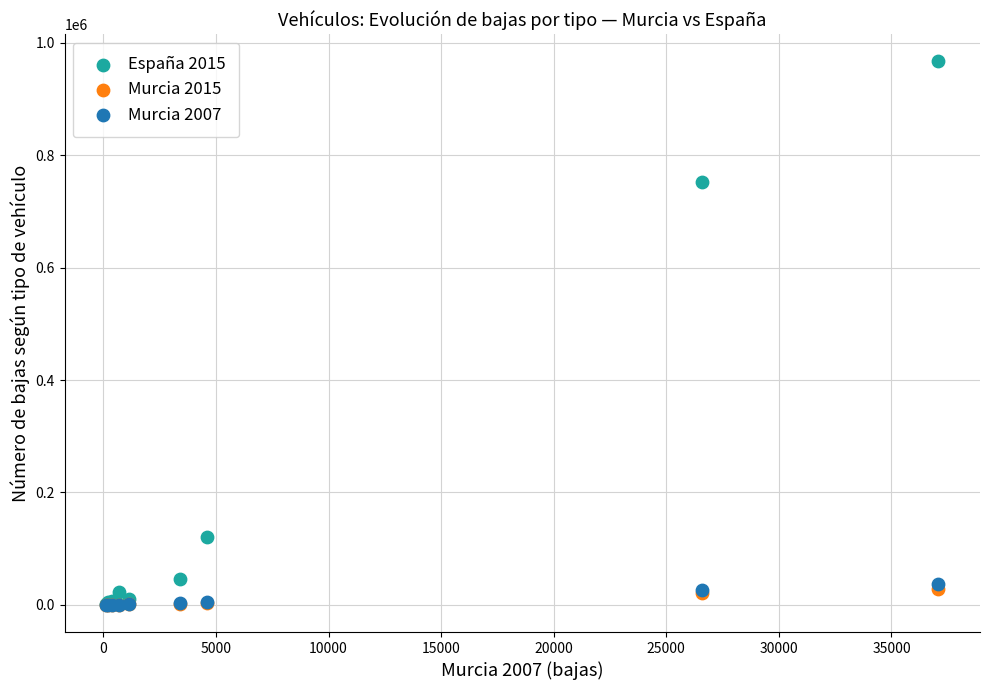

What are all the series names shown in the legend?

España 2015, Murcia 2015, Murcia 2007